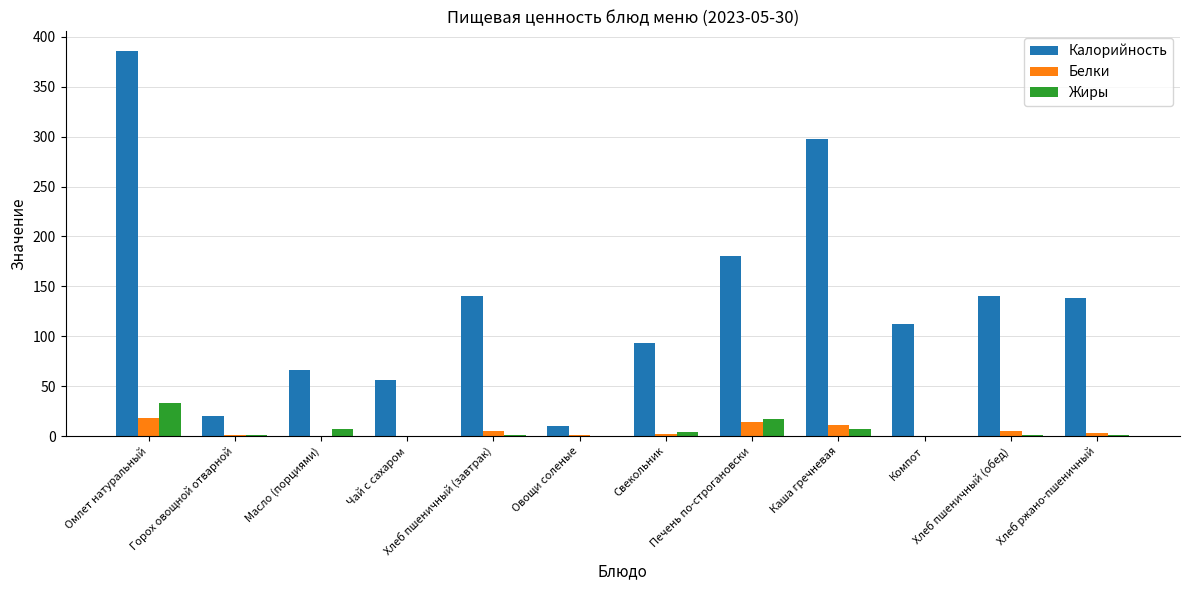

How many groups of bars are there?

12